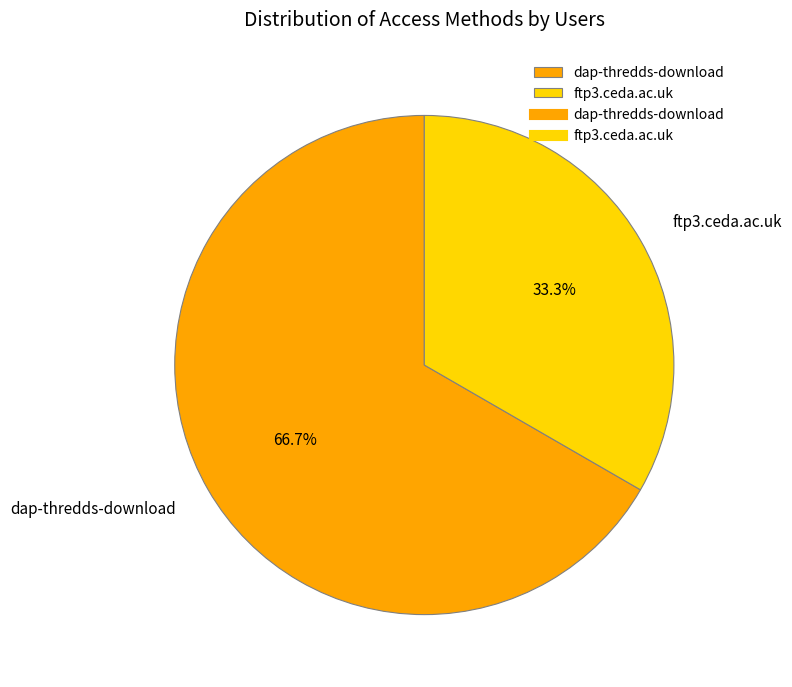

Is it true that ftp3.ceda.ac.uk is 48% of the pie?

False